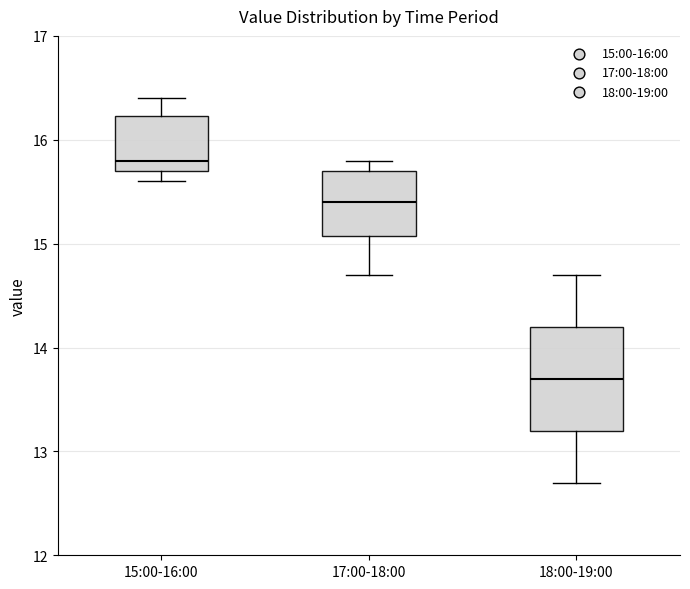

Where is the lower edge of the box for 18:00-19:00 on the y-axis? The values are not printed on the chart, so give them approximately, as read against the axis.

13.2